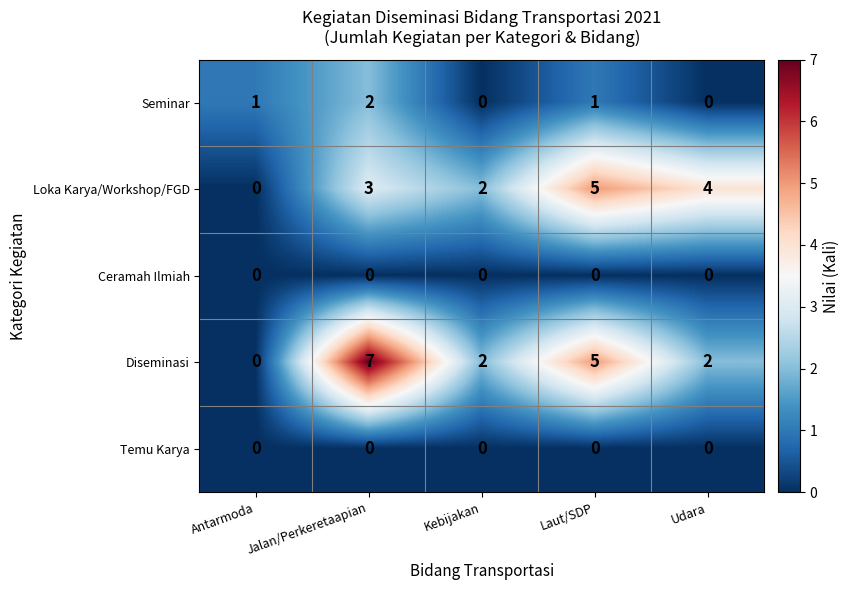

Which series changed the most between Jalan/Perkeretaapian and Kebijakan?

Diseminasi